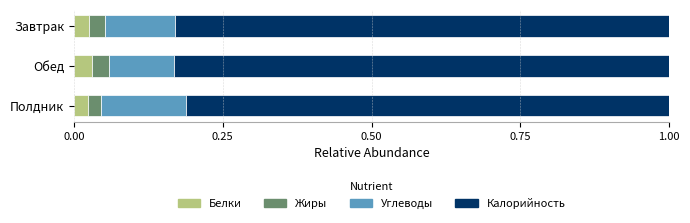

What is the total value across all series at Завтрак?

1.0